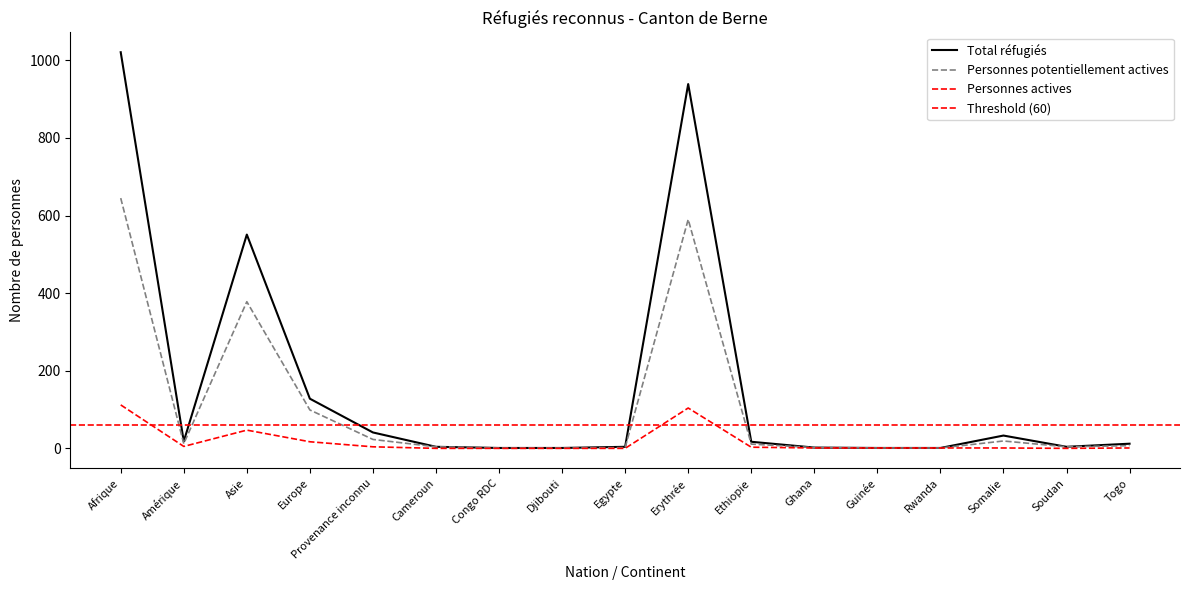

What is the label of the 14th point from the left?

Rwanda